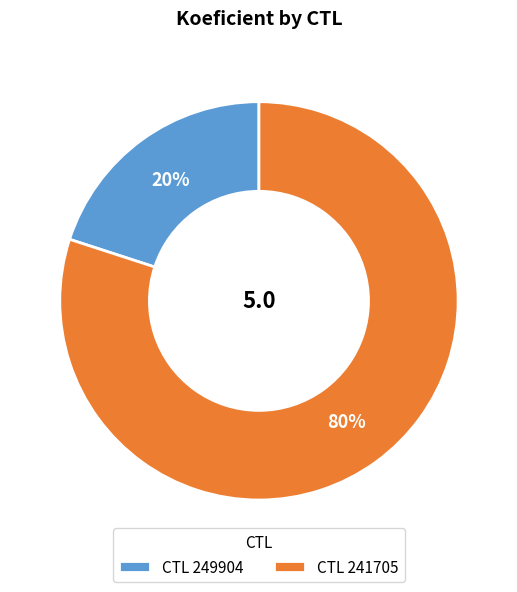

Which category has the biggest portion of the pie?

CTL 241705